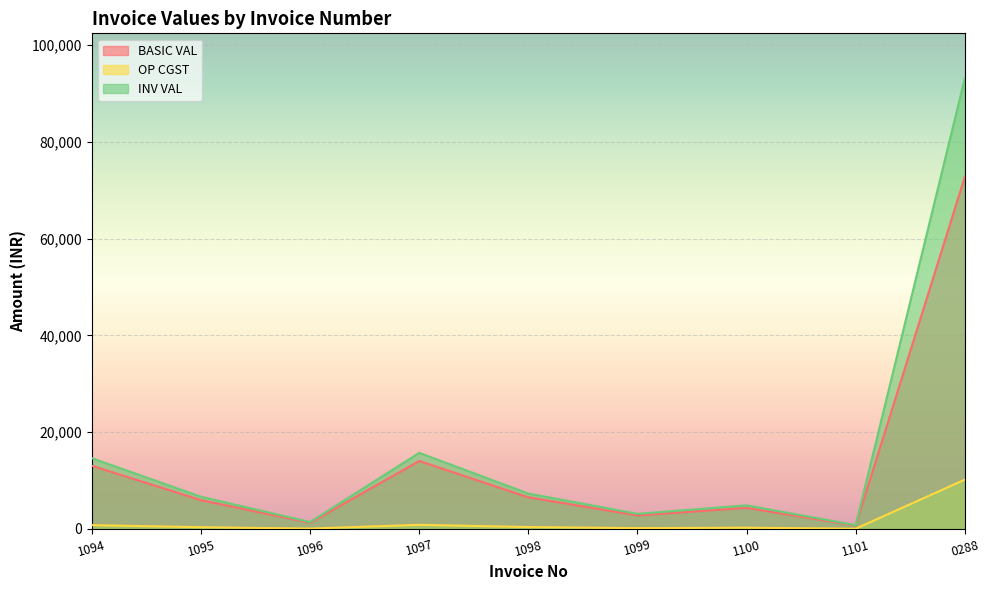

Reading left to right, what are all the values shown in this chart?

BASIC VAL: 13050.0	5940.0	1260.0	14040.0	6525.0	2784.0	4350.0	696.0	72747.0
OP CGST: 783.0	356.4	75.6	842.4	391.5	167.0	261.0	41.8	10184.6
INV VAL: 14616.0	6652.8	1411.2	15724.8	7308.0	3118.1	4872.0	779.5	93116.2